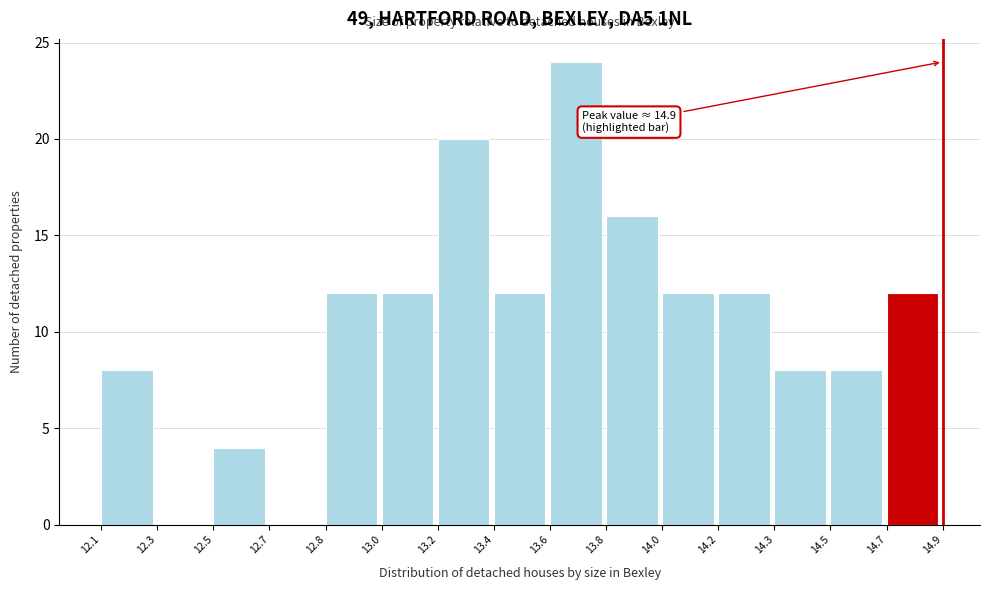

Reading left to right, extract all data points from this chart.

12.1=8	12.3=0	12.5=4	12.7=0	12.8=12	13.0=12	13.2=20	13.4=12	13.6=24	13.8=16	14.0=12	14.2=12	14.3=8	14.5=8	14.7=12